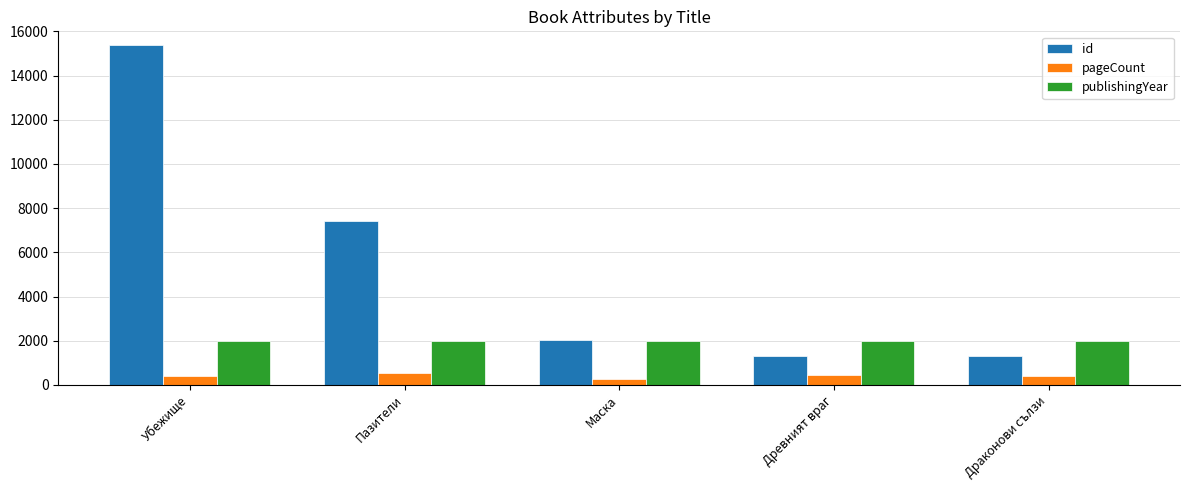

Rank the series at Древният враг from lowest to highest value.

pageCount, id, publishingYear